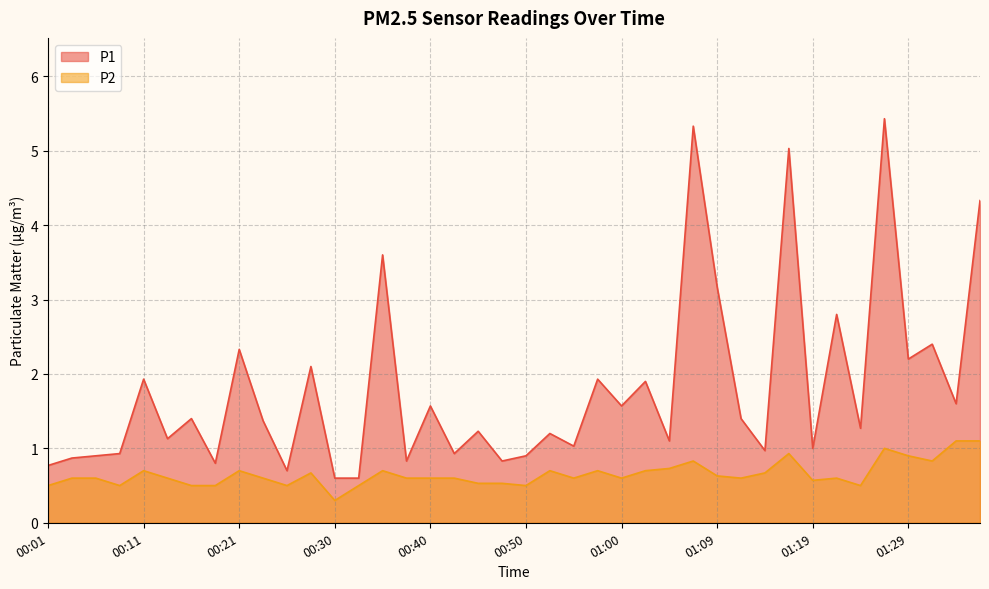

True or false: P2 and P1 intersect in this chart.

False